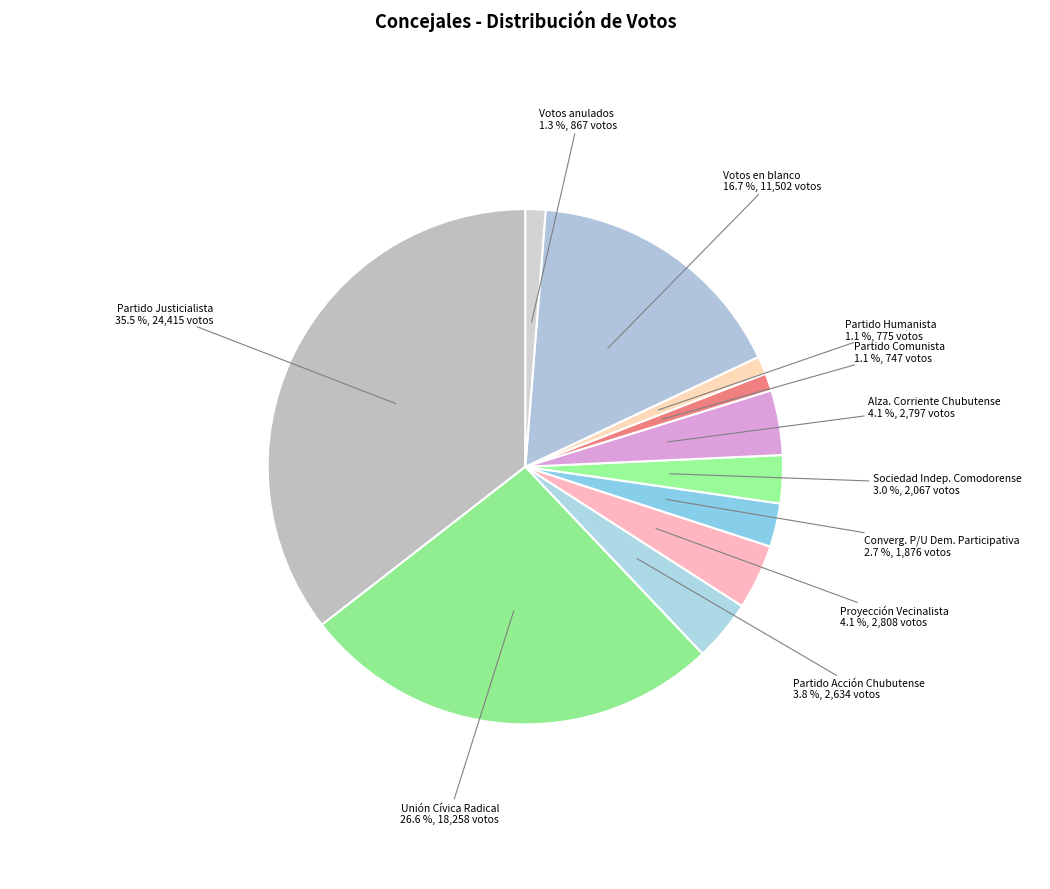

What is the largest slice in the pie chart?

Partido Justicialista